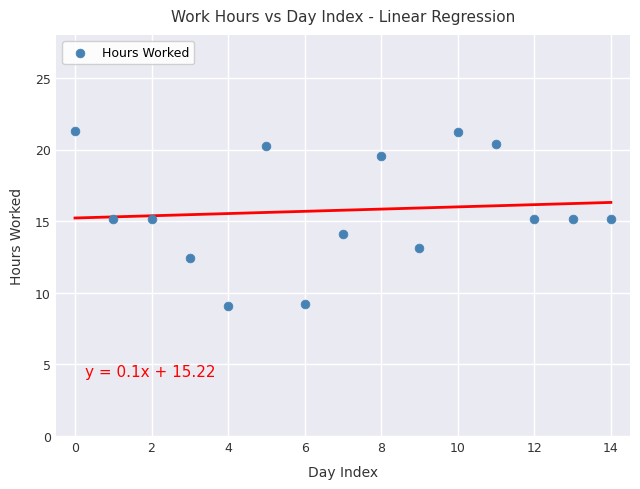

What is the range of Y values (max minus min)?

12.2